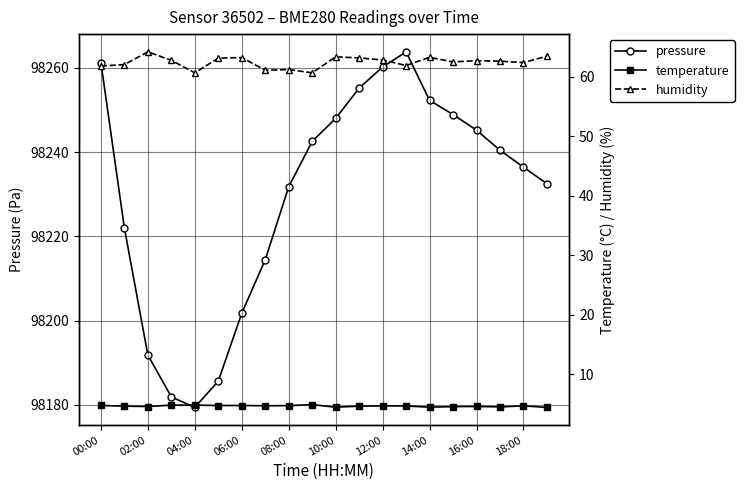

True or false: humidity and temperature intersect in this chart.

False